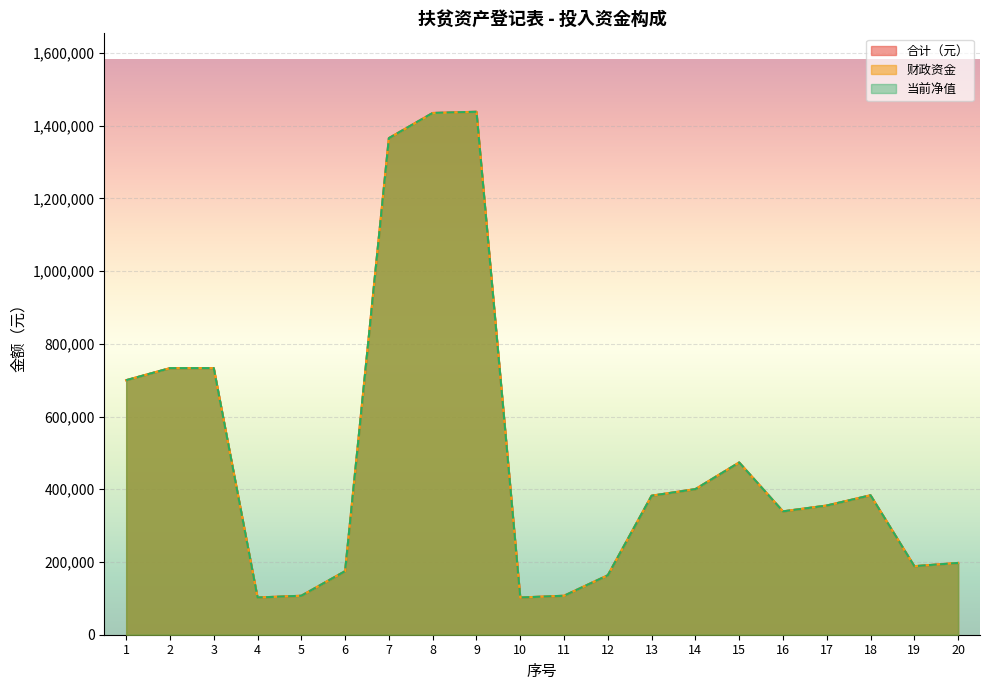

True or false: 财政资金 and 当前净值 cross at least once.

False